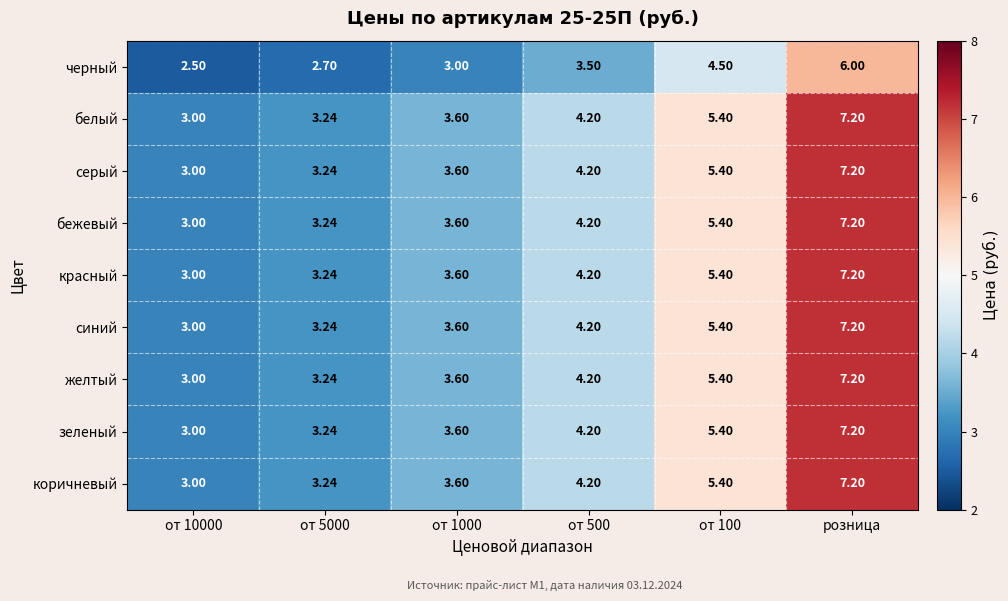

Is the value of зеленый at от 5000 greater than the value of синий at от 10000?

Yes